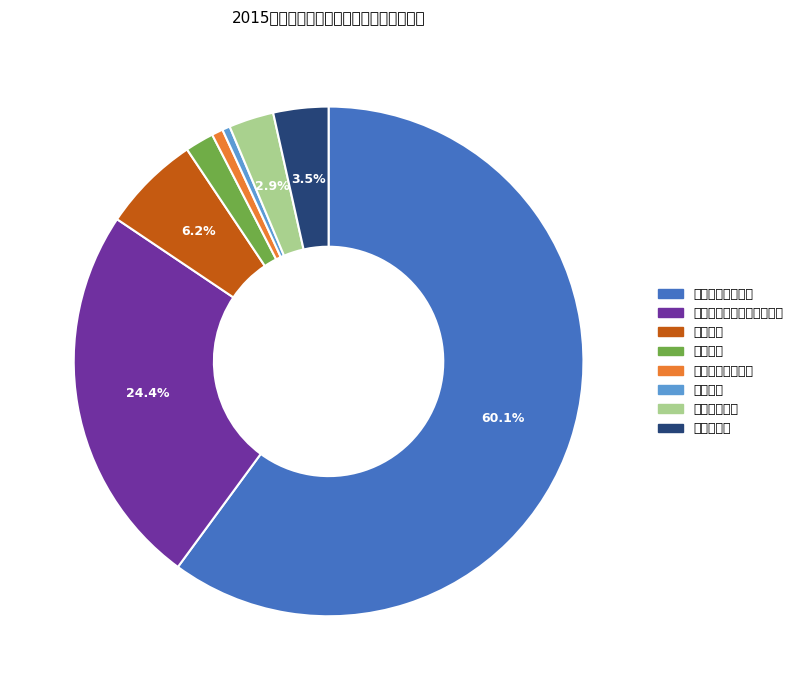

What is the largest slice in the pie chart?

行政运行（政协）